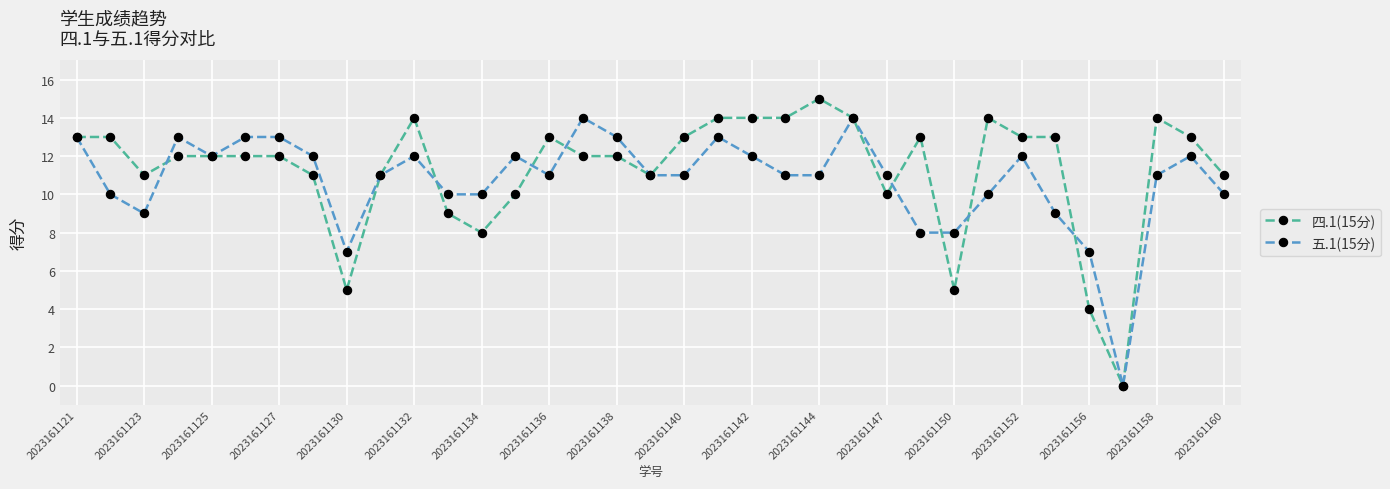

Which series has the largest range (max minus min)?

四.1(15分)